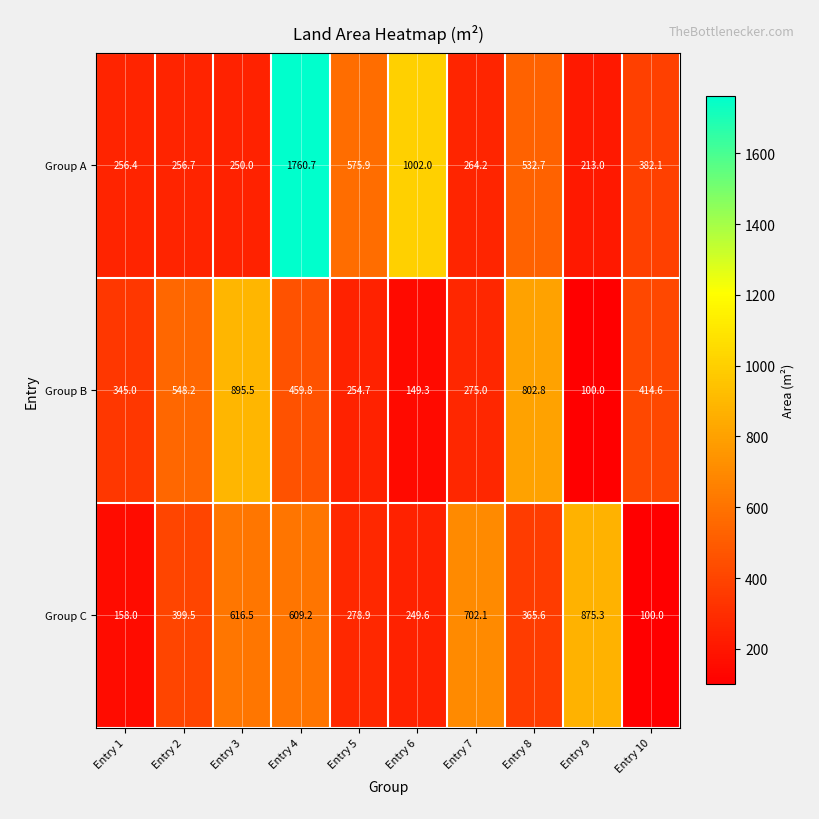

At which category is the sum across all series the highest?

Entry 4